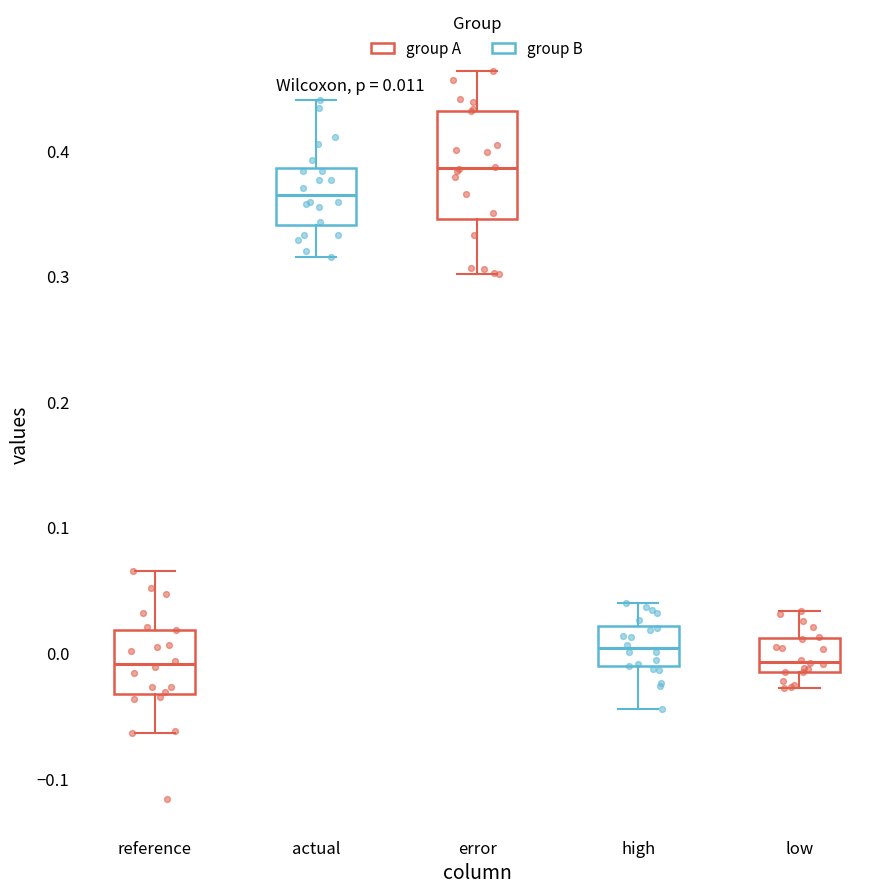

Which box has the highest median line?

error